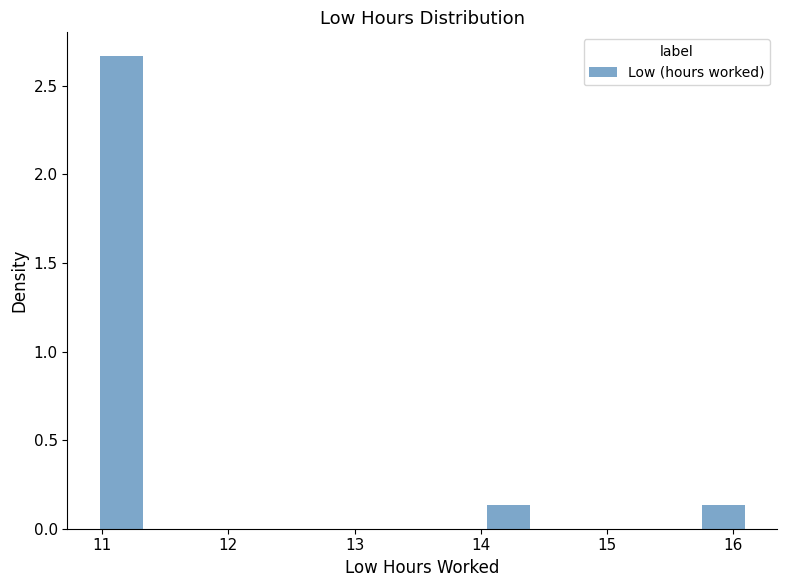

Around what value on the x-axis is the tallest bar? Give the approximate position of its centre, as read against the axis.

11.2